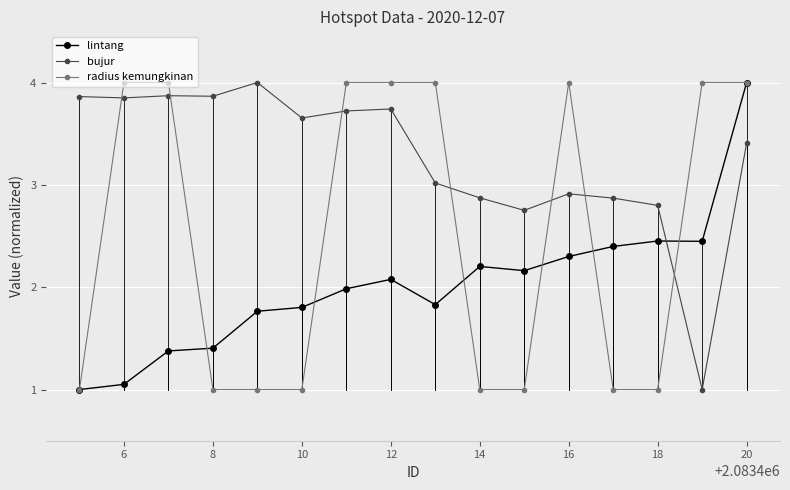

What is the value of the bujur point at the 1st from the left?

3.9